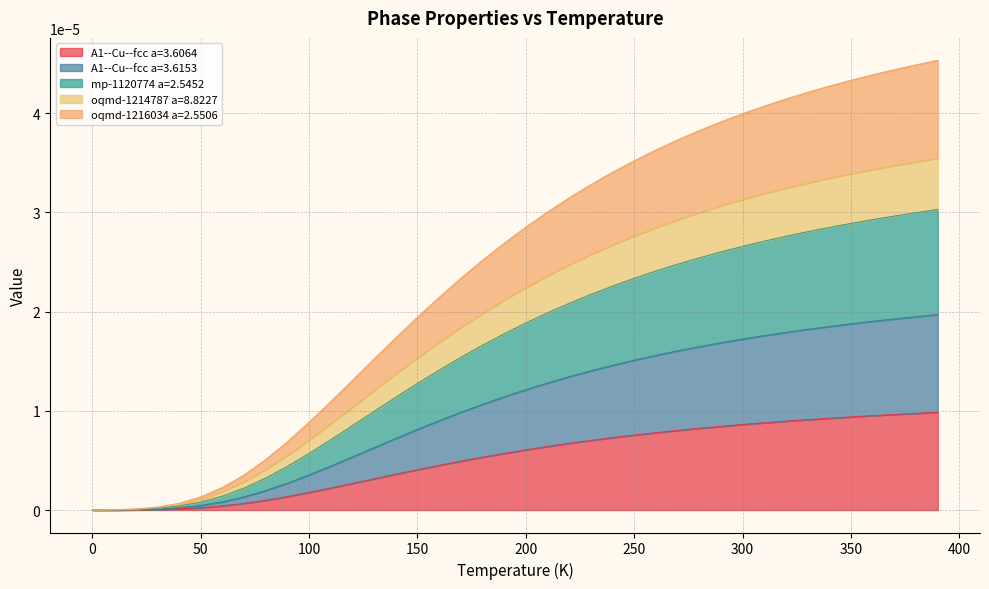

What position from the right is 60.0?

34